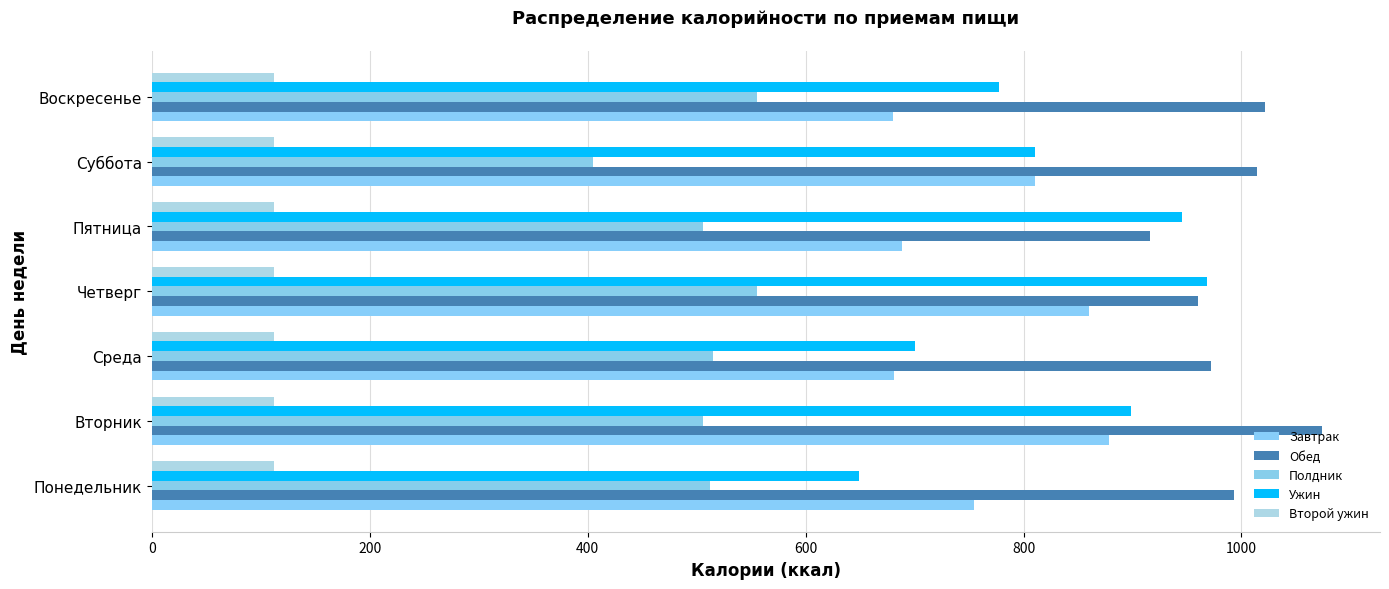

Rank the series by their maximum value, from highest to lowest.

Обед, Ужин, Завтрак, Полдник, Второй ужин